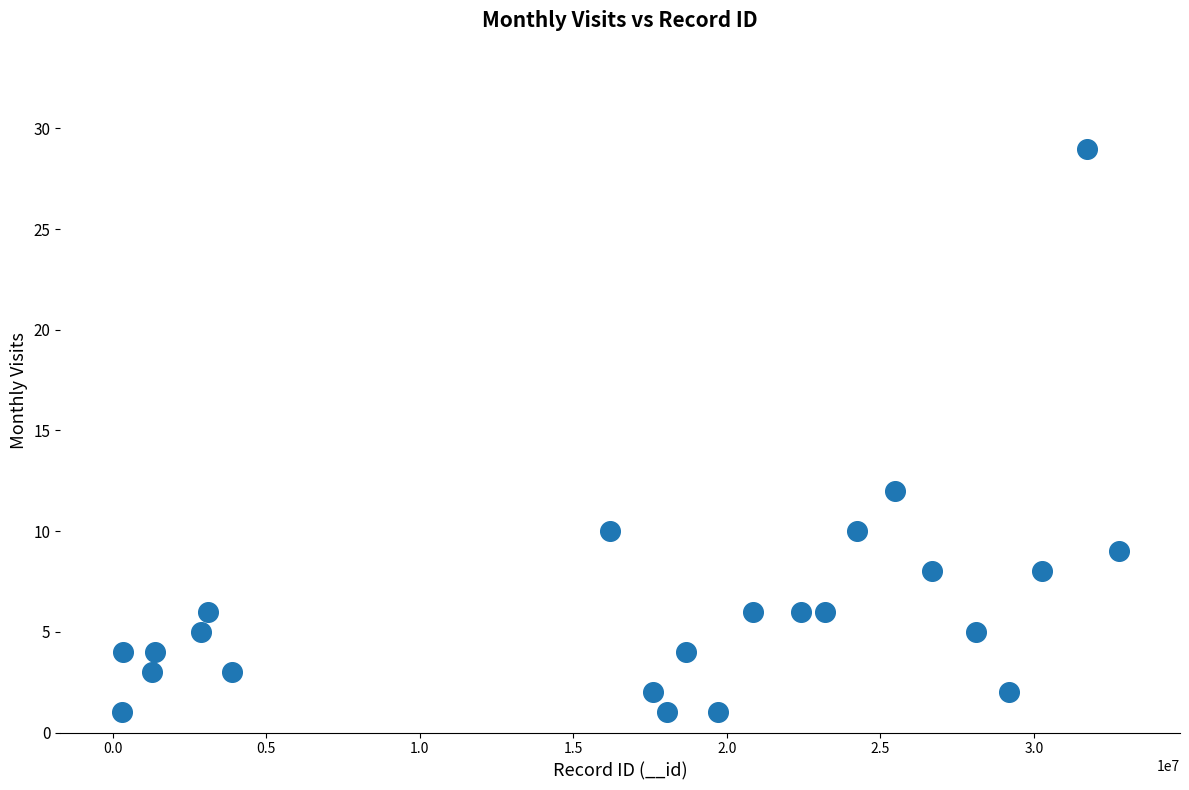

What is the range of X values (max minus min)?

32463581